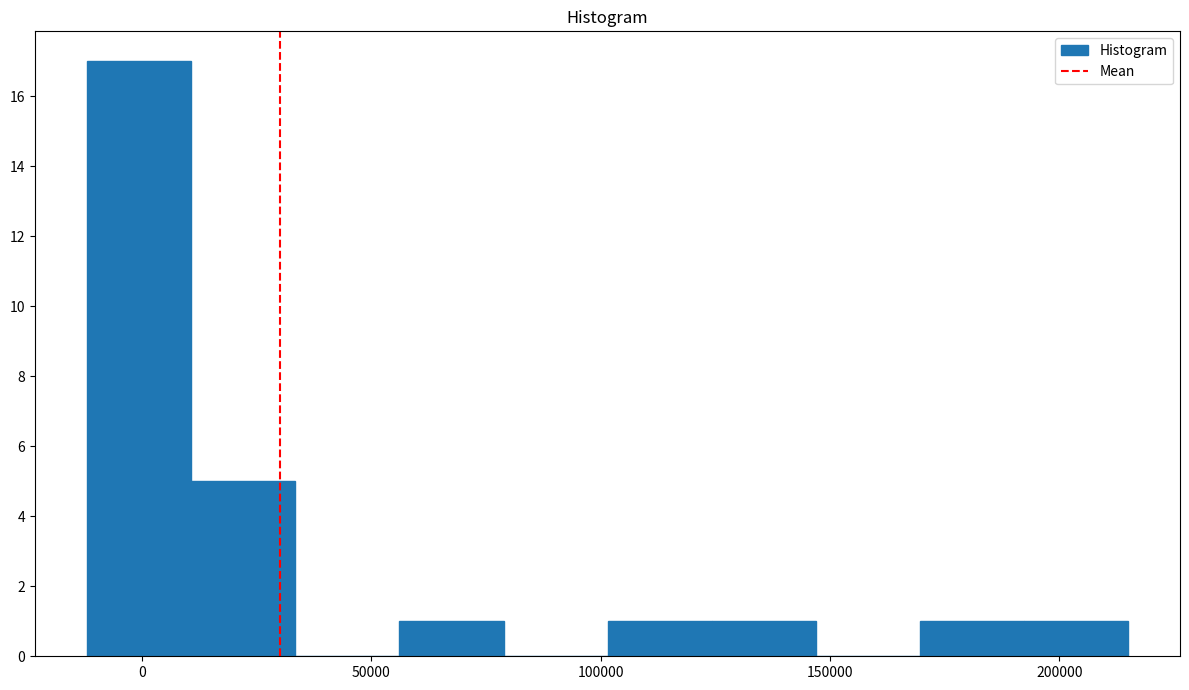

Reading left to right, list every bar in this chart as the range it spans on the x-axis followed by its height. Neither the bar edges nor the heights are printed on the chart, so give them approximately, as read against the axes.

-10000 to 10000: 17
10000 to 35000: 5
35000 to 55000: 0
55000 to 80000: 1
80000 to 100000: 0
100000 to 125000: 1
125000 to 145000: 1
145000 to 170000: 0
170000 to 190000: 1
190000 to 215000: 1